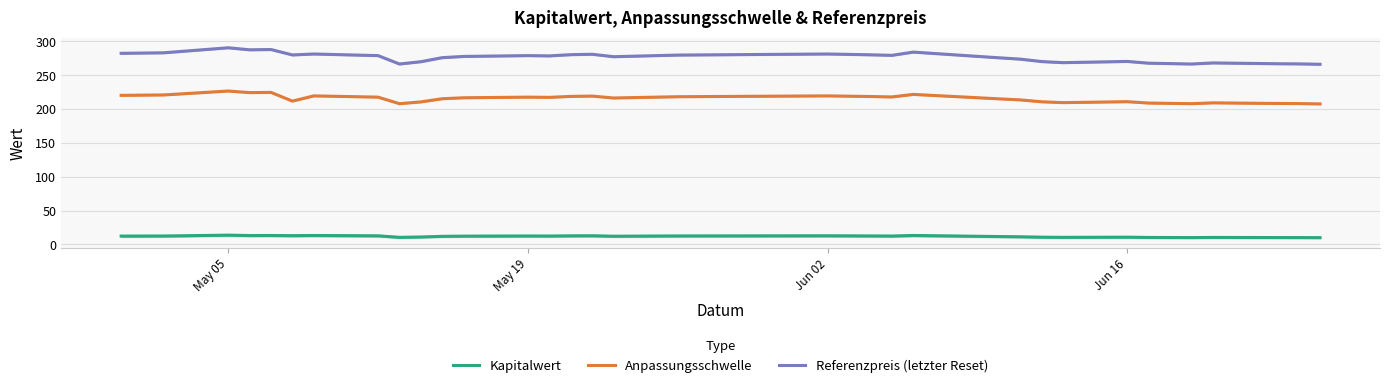

Reading left to right, extract all data points from this chart.

Kapitalwert: 12.2	12.4	13.6	13.1	13.1	12.9	13.1	12.7	10.4	10.9	11.9	12.2	12.4	12.3	12.6	12.7	12.1	12.5	12.7	12.6	12.5	12.3	13.2	11.6	11.2	10.6	10.4	10.6	10.2	10.1	10.0	10.3	10.1	10.0	9.9
Anpassungsschwelle: 220.3	220.9	226.7	224.3	224.6	211.8	219.5	217.6	207.9	210.6	215.3	216.7	217.6	217.3	218.7	219.2	216.4	218.2	219.5	219.0	218.6	217.9	221.7	215.1	213.6	210.8	209.5	210.9	208.9	208.4	207.9	209.2	208.3	208.1	207.6
Referenzpreis (letzter Reset): 282.4	283.2	290.6	287.6	288.0	280.0	281.4	279.0	266.6	270.0	276.0	277.8	279.0	278.6	280.4	281.0	277.4	279.8	281.4	280.8	280.2	279.4	284.2	275.8	273.8	270.2	268.6	270.4	267.8	267.2	266.6	268.2	267.0	266.8	266.2